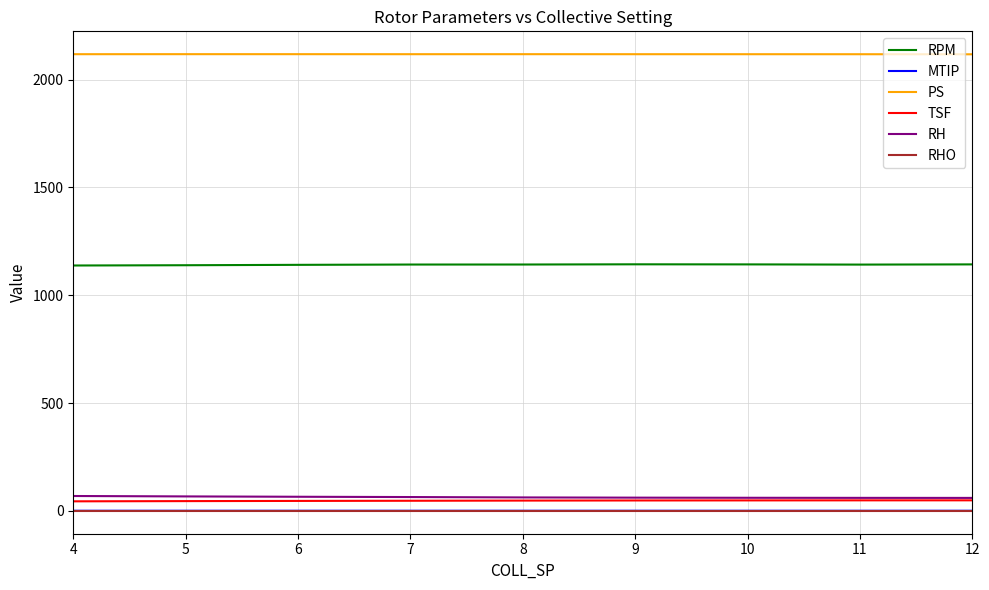

The value of PS at 12 is 2117.0. True or false?

True